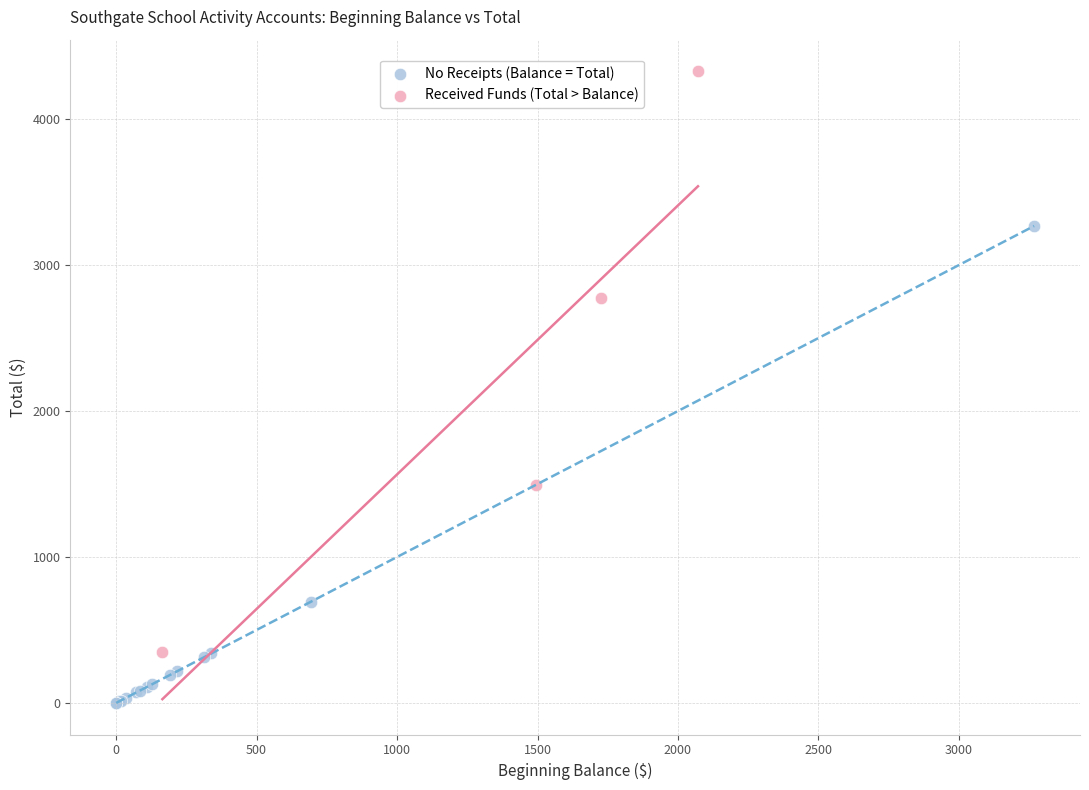

Which series has the widest spread of Y values?

Received Funds (Total > Balance)